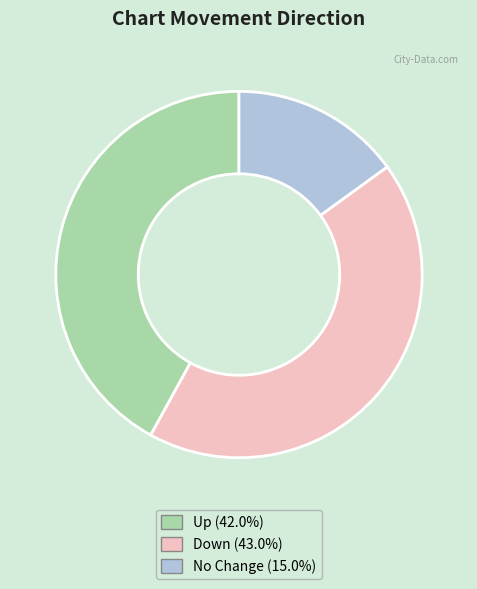

Is there a majority slice in this chart?

No